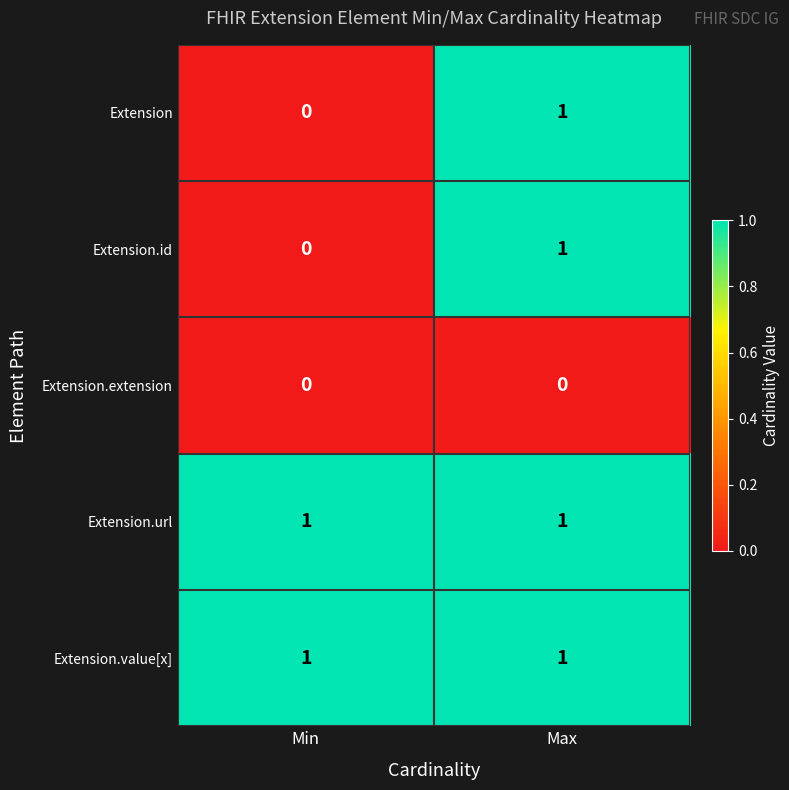

At how many categories does at least one series exceed 0?

2